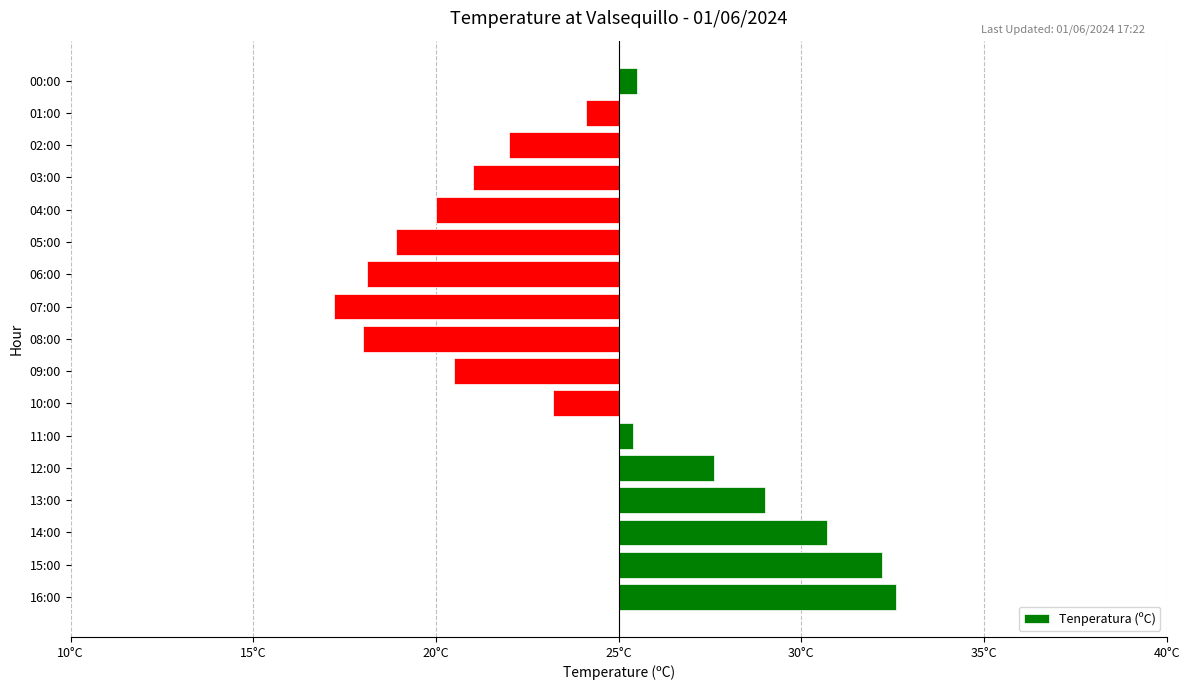

What position from the right is 07:00?

8